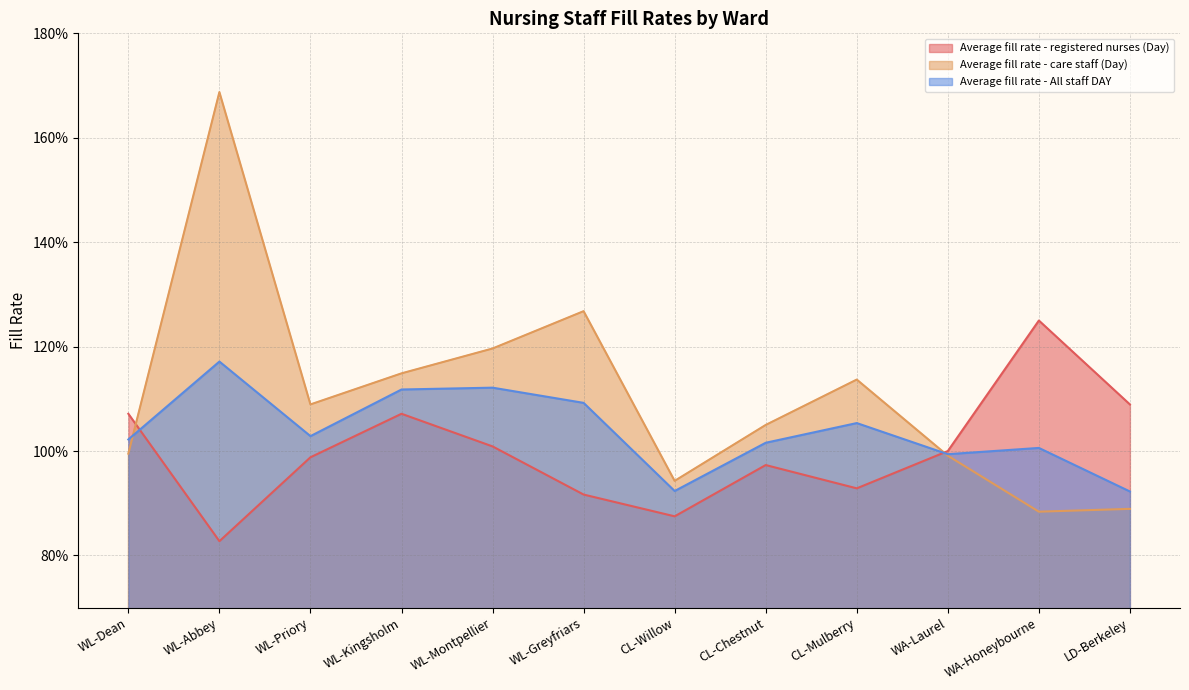

What is the minimum value for Average fill rate - All staff DAY?

0.9